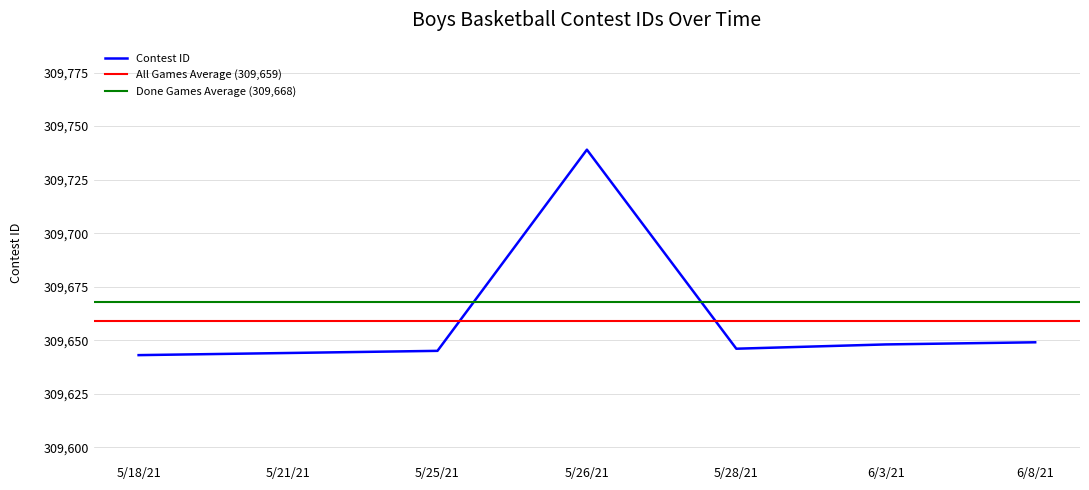

True or false: the data shows 112721 at 5/28/21.

False